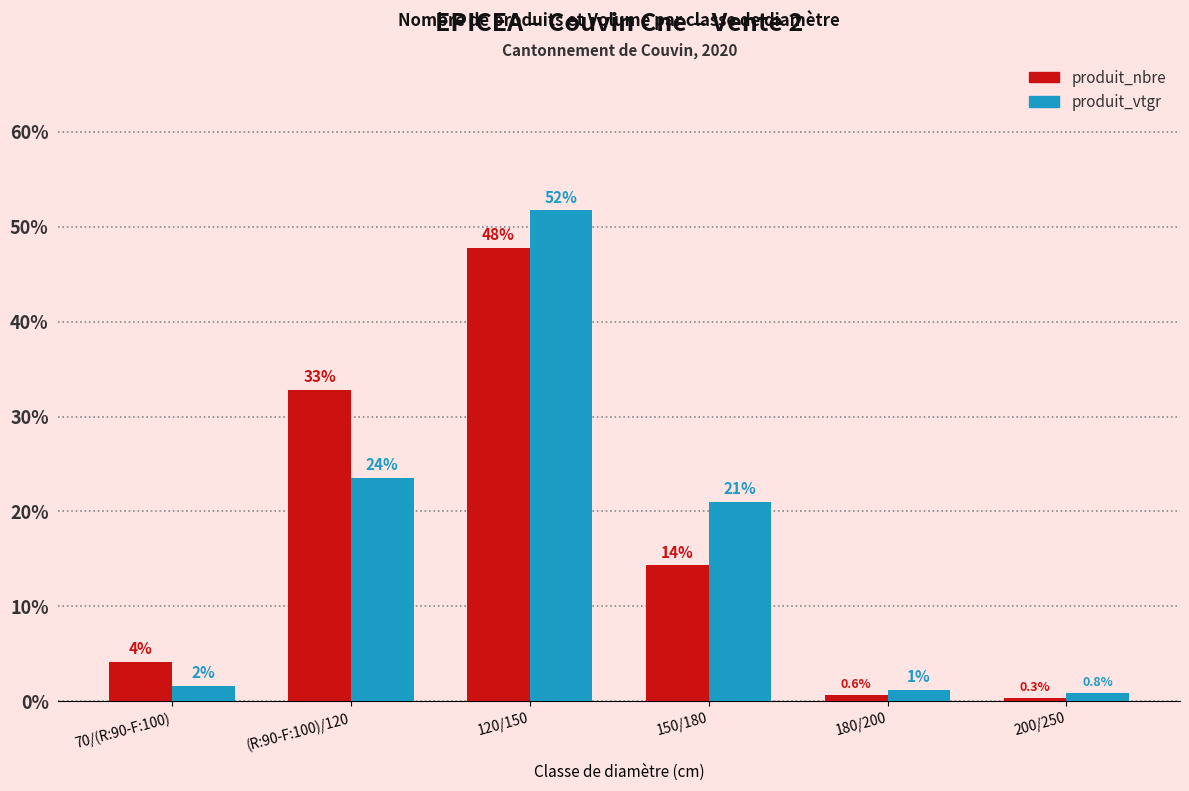

What is the label of the 4th bar from the left?

150/180